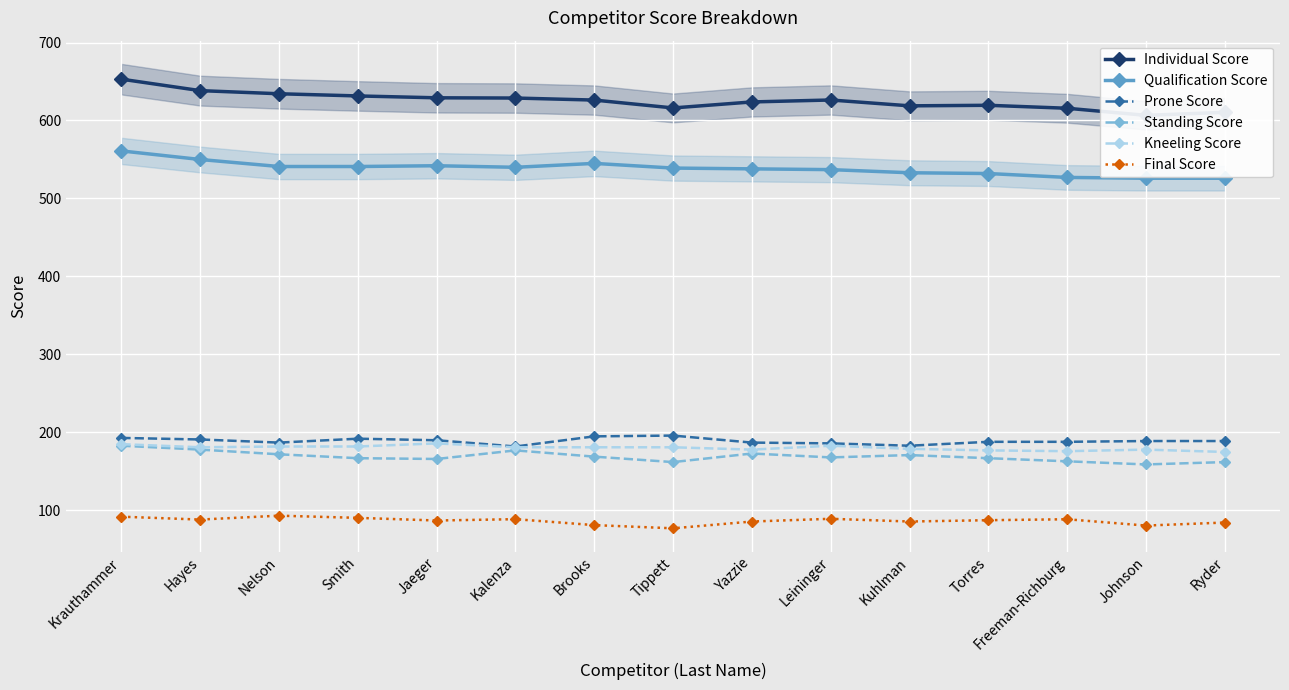

Rank the series by their maximum value, from highest to lowest.

Individual Score, Qualification Score, Prone Score, Kneeling Score, Standing Score, Final Score